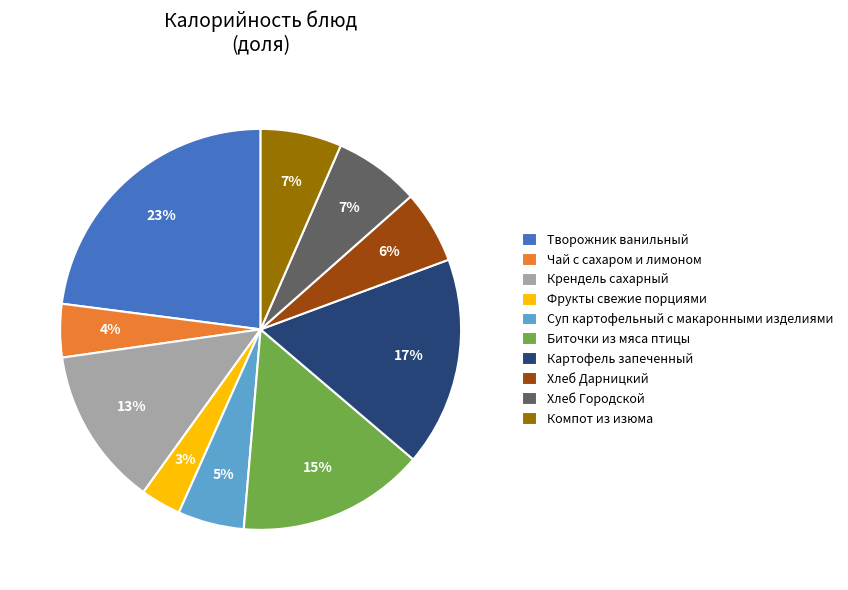

To the nearest percent, what is the difference between the largest and smallest slice percentages?

20%